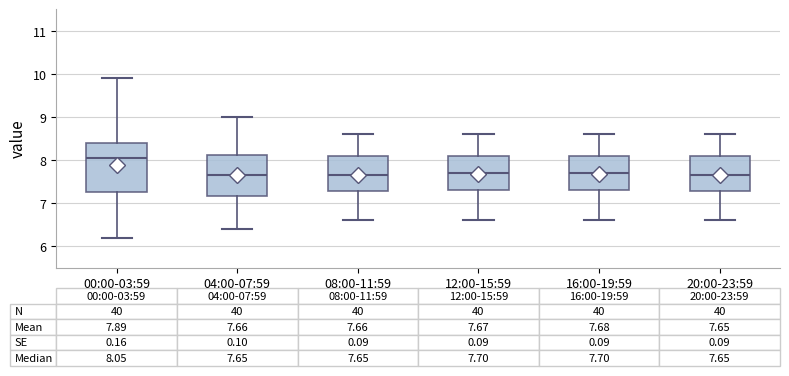

Which box is the tallest, from its lower edge to its upper edge?

00:00-03:59